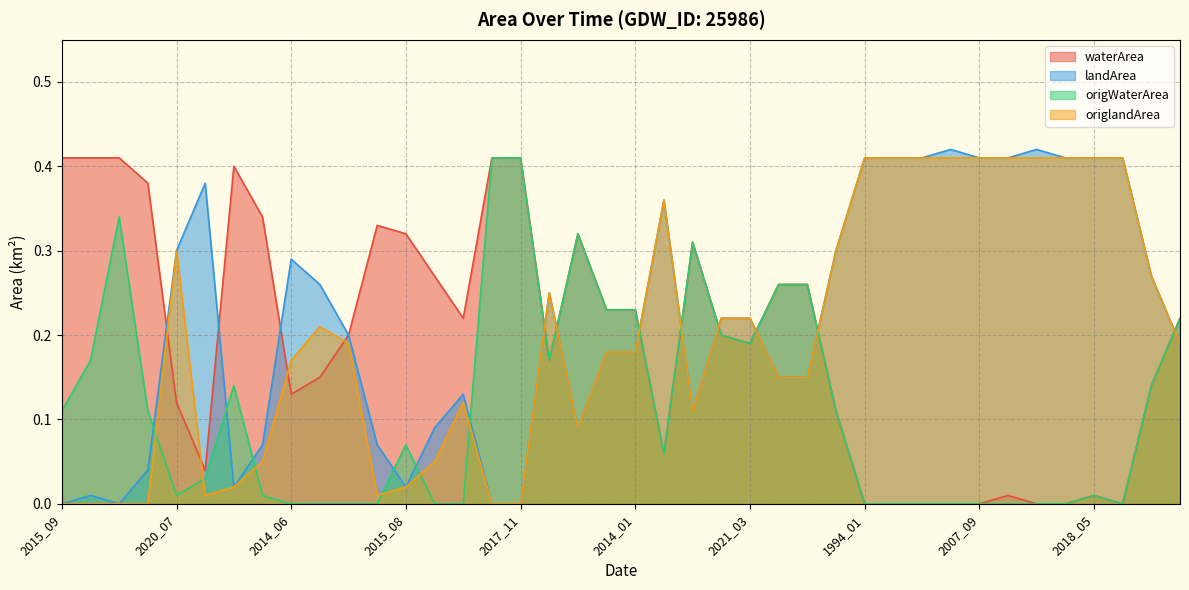

What is the spread (max minus min) of values at 1994_01?

0.4